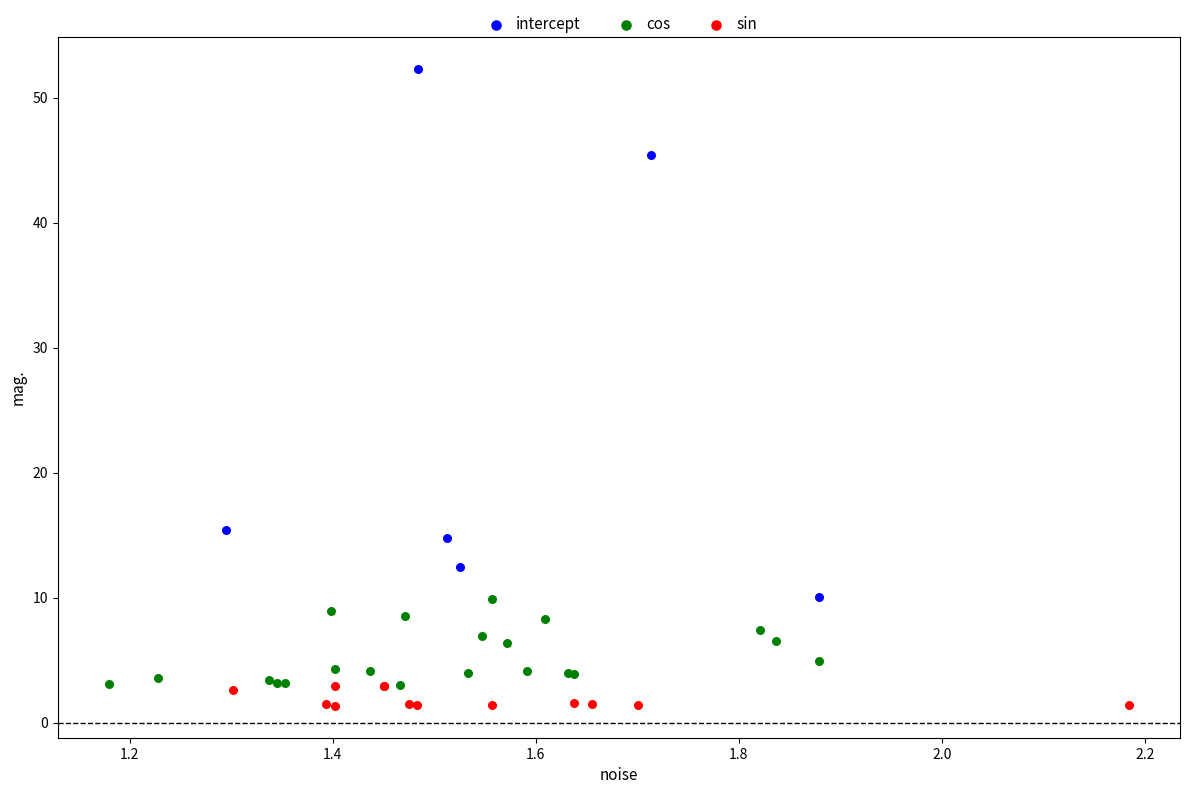

What are all the series names shown in the legend?

intercept, cos, sin